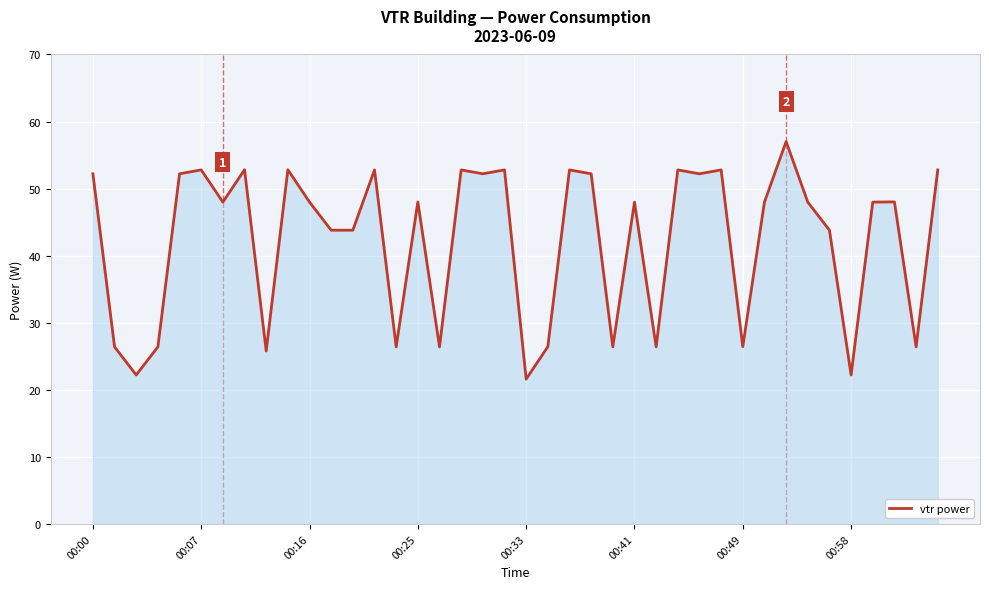

Reading left to right, transcribe all the data shown in this chart.

52.2	26.4	22.2	26.4	52.2	52.8	48.0	52.8	25.8	52.8	48.0	43.8	43.8	52.8	26.4	48.0	26.4	52.8	52.2	52.8	21.6	26.4	52.8	52.2	26.4	48.0	26.4	52.8	52.2	52.8	26.4	48.0	57.0	48.0	43.8	22.2	48.0	48.0	26.4	52.8